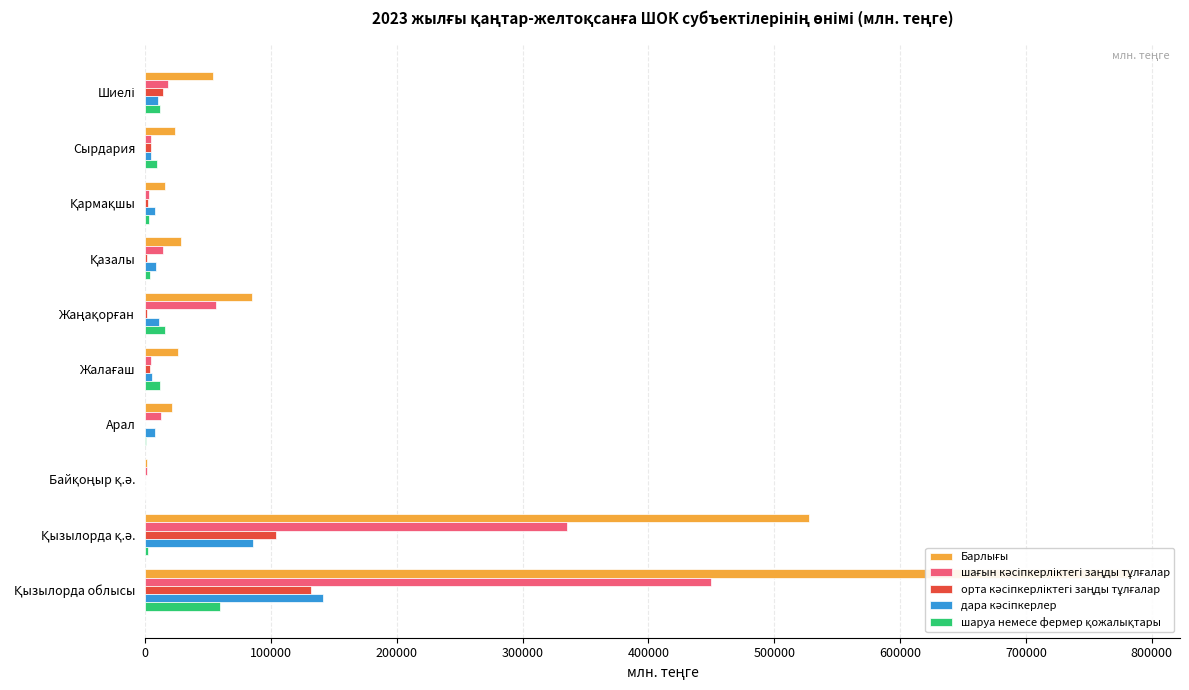

Reading left to right, extract all data points from this chart.

Барлығы: 0=783273	100000=527390	200000=1143	300000=21138	400000=26108	500000=84945	600000=28569	700000=15846	800000=23830	900000=54304
шағын кәсіпкерліктегі заңды тұлғалар: 0=449941	100000=335155	200000=1143	300000=12331	400000=4870	500000=56248	600000=14476	700000=2816	800000=4872	900000=18030
орта кәсіпкерліктегі заңды тұлғалар: 0=132229	100000=103768	200000=0	300000=1	400000=4009	500000=1806	600000=1301	700000=2316	800000=4888	900000=14140
дара кәсіпкерлер: 0=141440	100000=85829	200000=0	300000=7882	400000=5615	500000=11089	600000=8730	700000=7480	800000=4841	900000=9974
шаруа немесе фермер қожалықтары: 0=59663	100000=2638	200000=0	300000=924	400000=11614	500000=15802	600000=4062	700000=3234	800000=9229	900000=12160